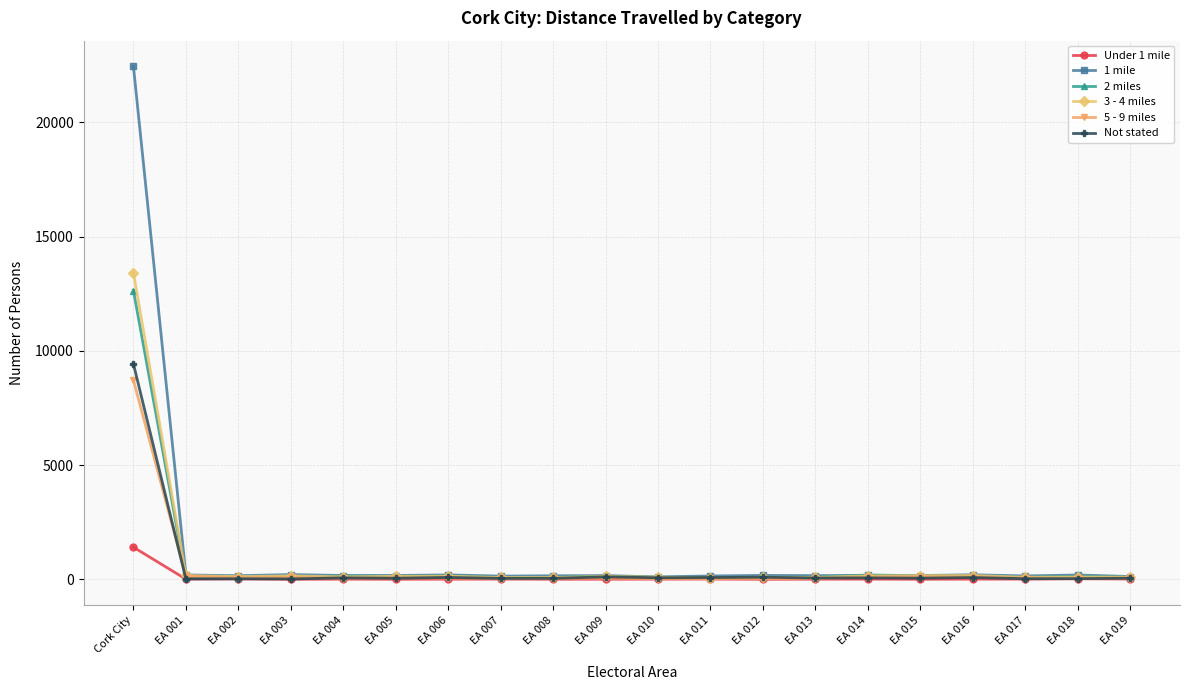

What is the value of the 2 miles point at the 7th from the left?

153